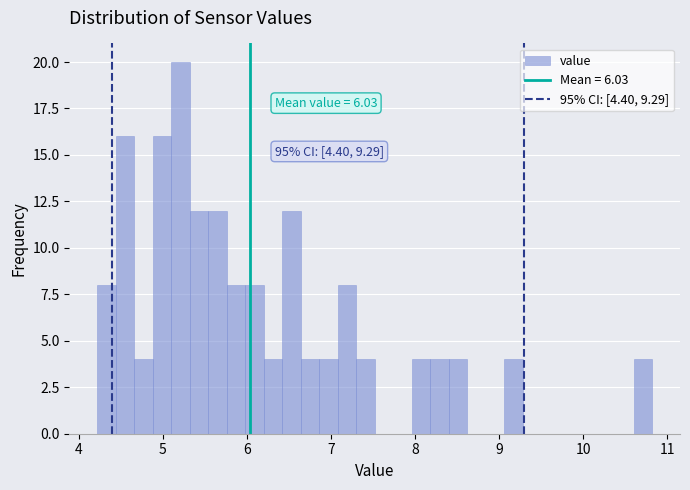

Read against the x-axis, roughly where is the centre of the tallest bar?

5.2